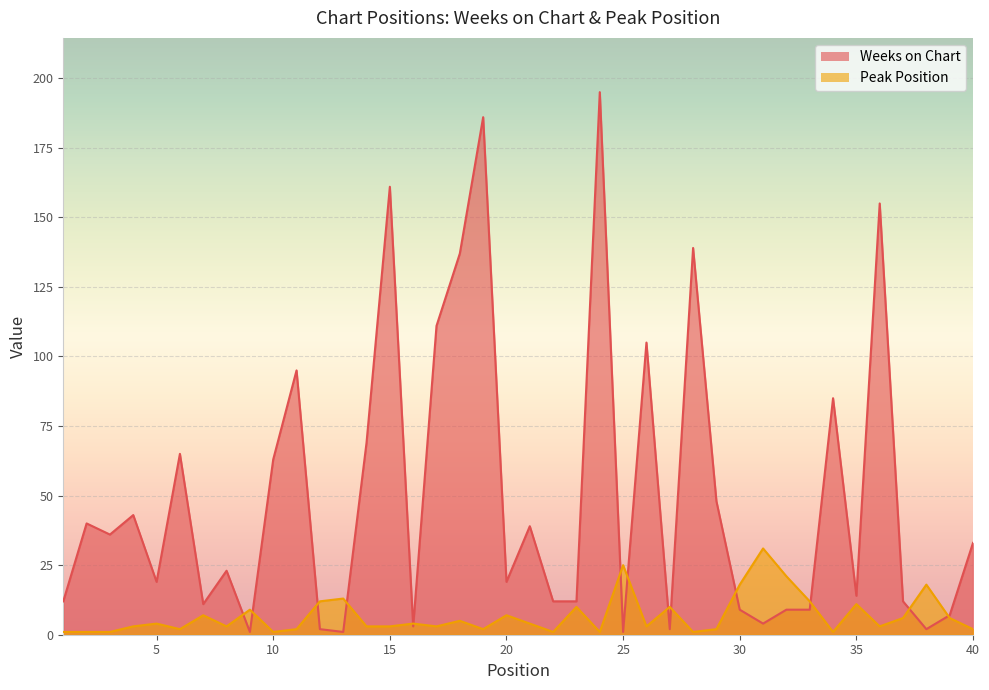

What value does the Peak Position series have at 27?

10